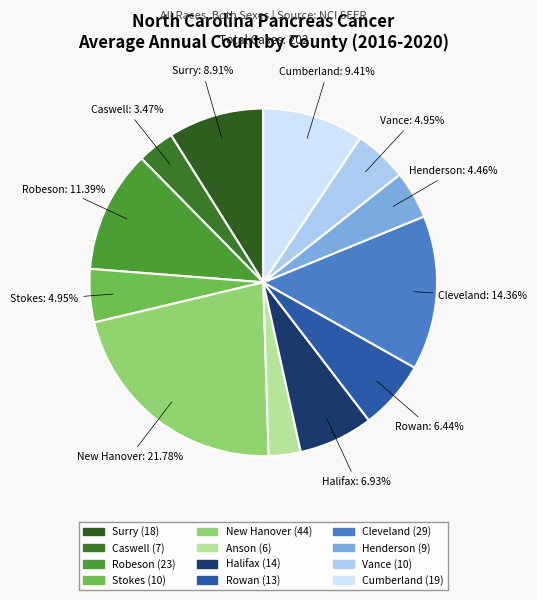

Count the number of slices in the pie.

12